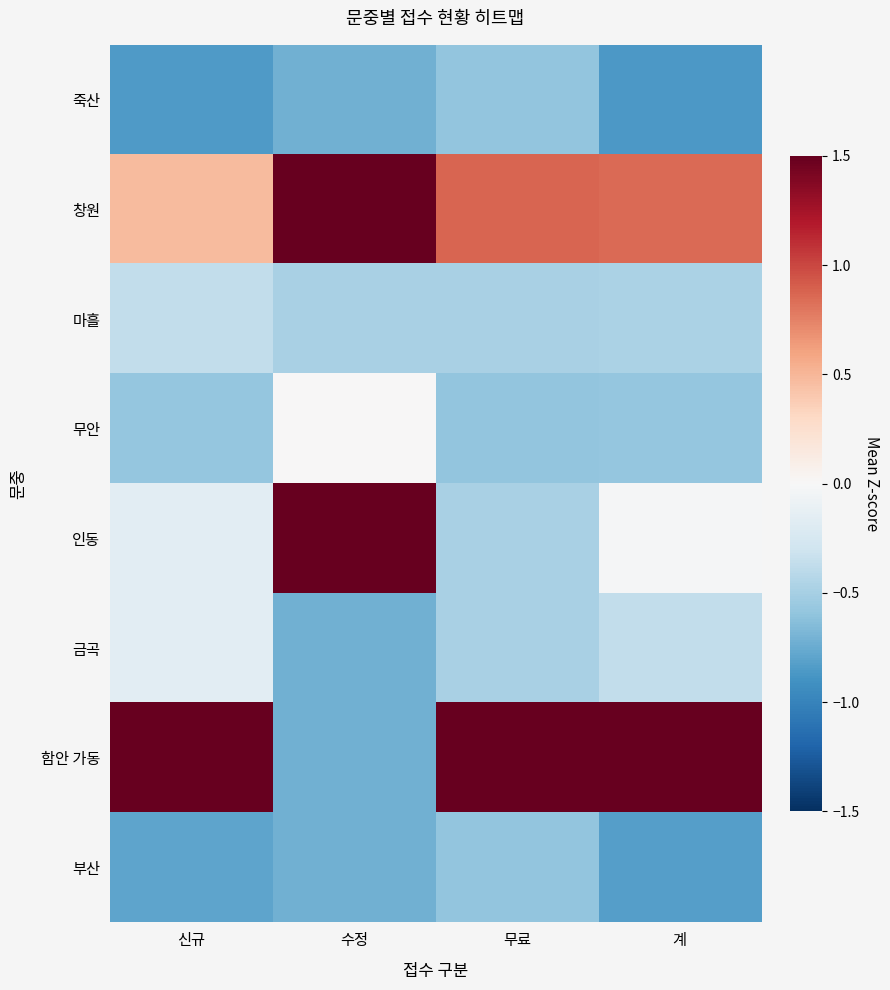

At how many categories does at least one series exceed 2?

3